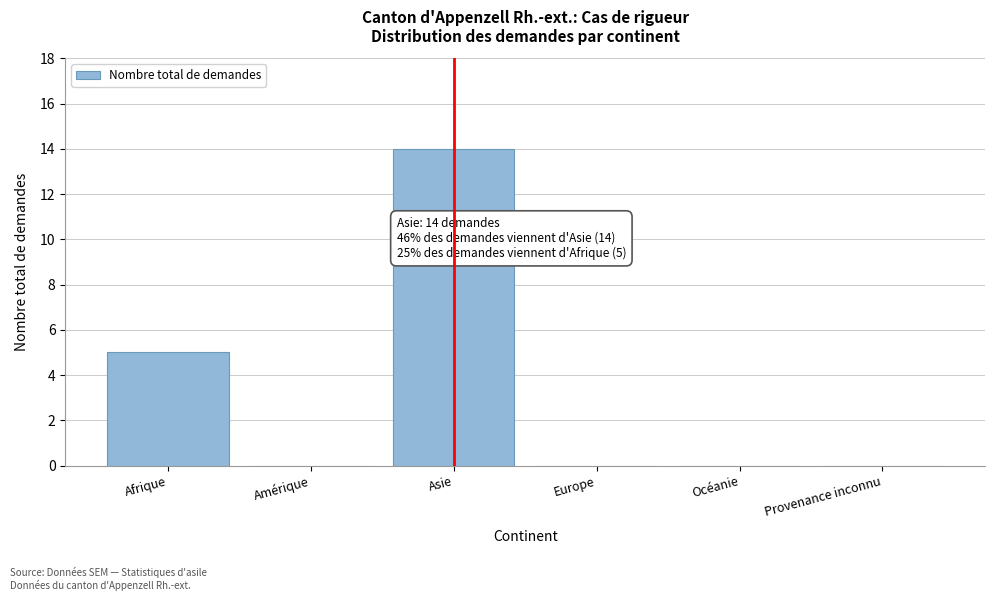

Reading right to left, transcribe all the data shown in this chart.

Provenance inconnu=0	Océanie=0	Europe=0	Asie=14	Amérique=0	Afrique=5